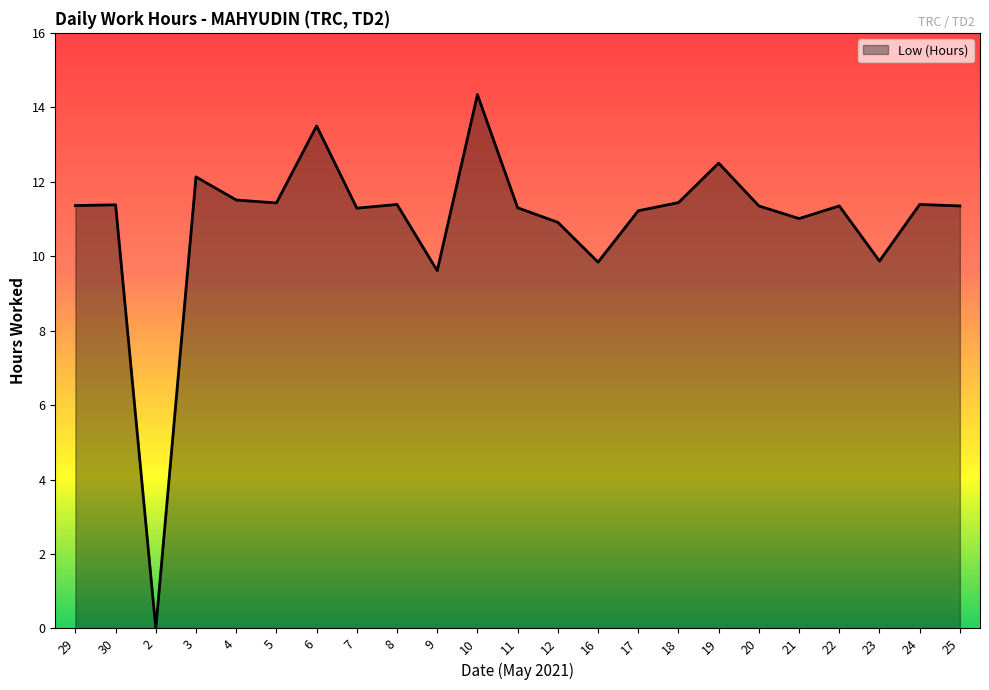

What is the sum of all values?

251.5